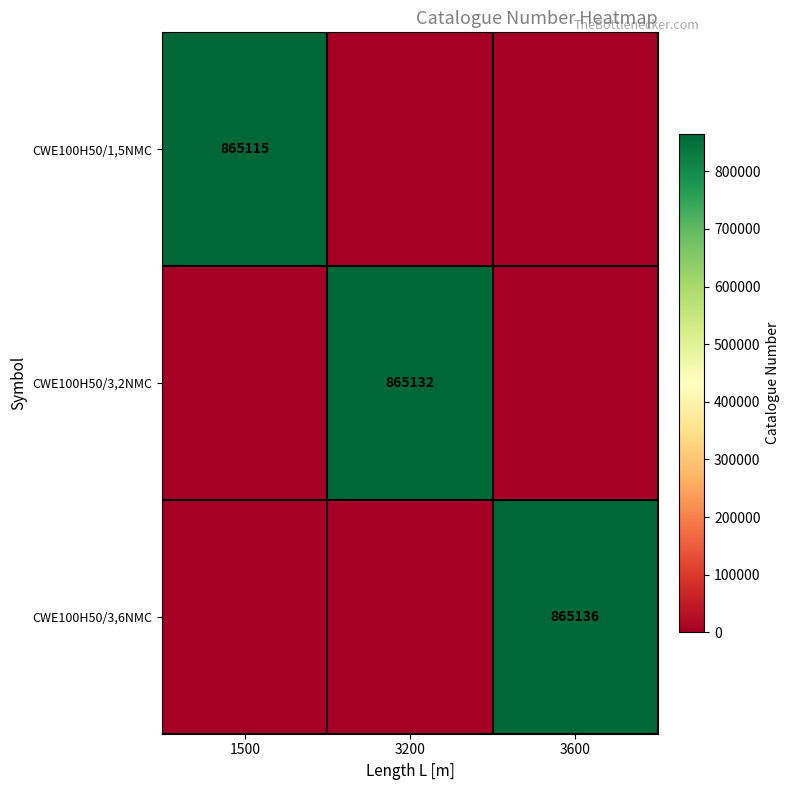

True or false: CWE100H50/1,5NMC has a value of 392614 at 1500.

False